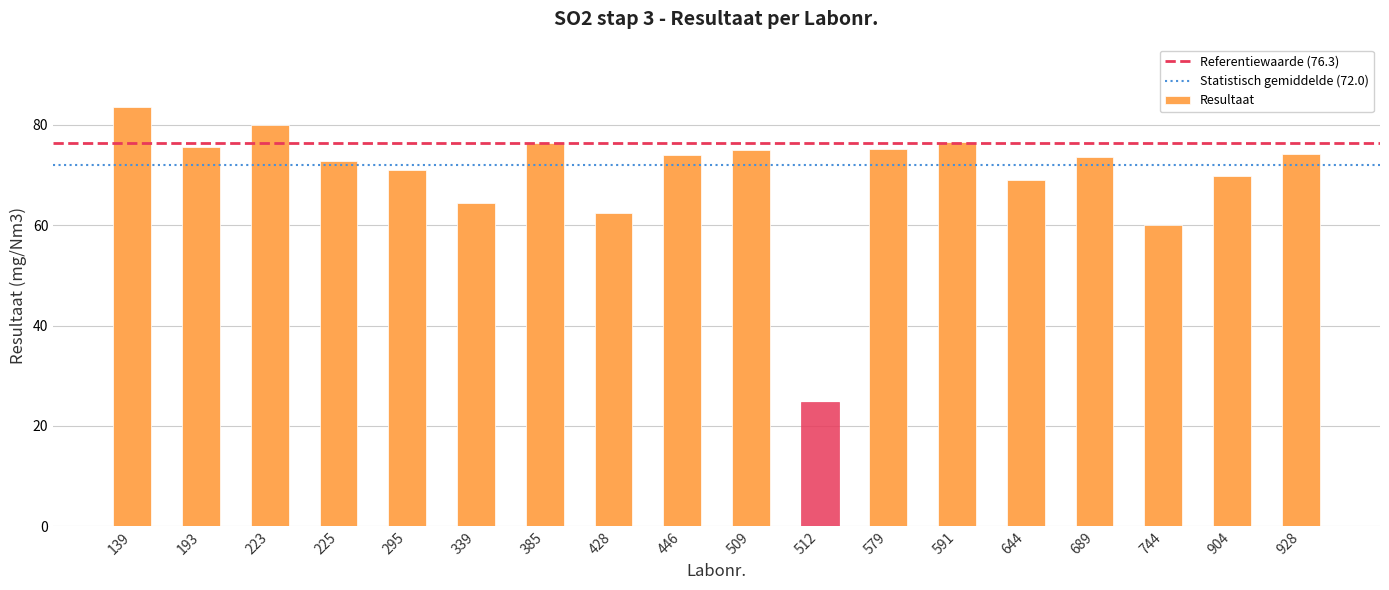

What is the greatest value displayed?

83.5